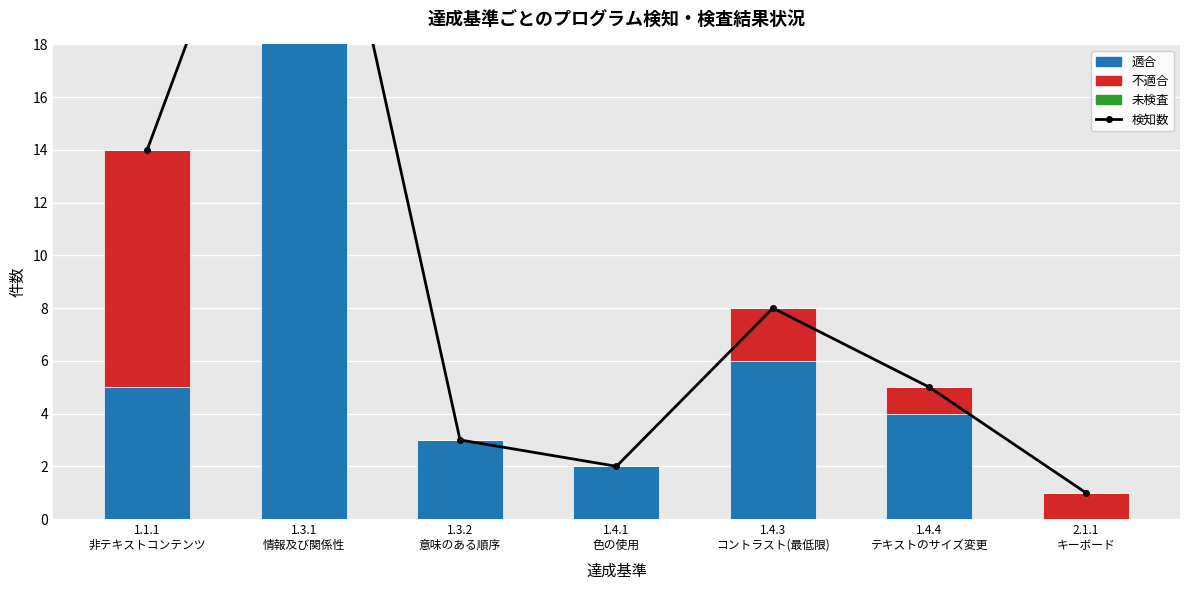

The value of 検知数 at 1.3.2
意味のある順序 is 3. True or false?

True